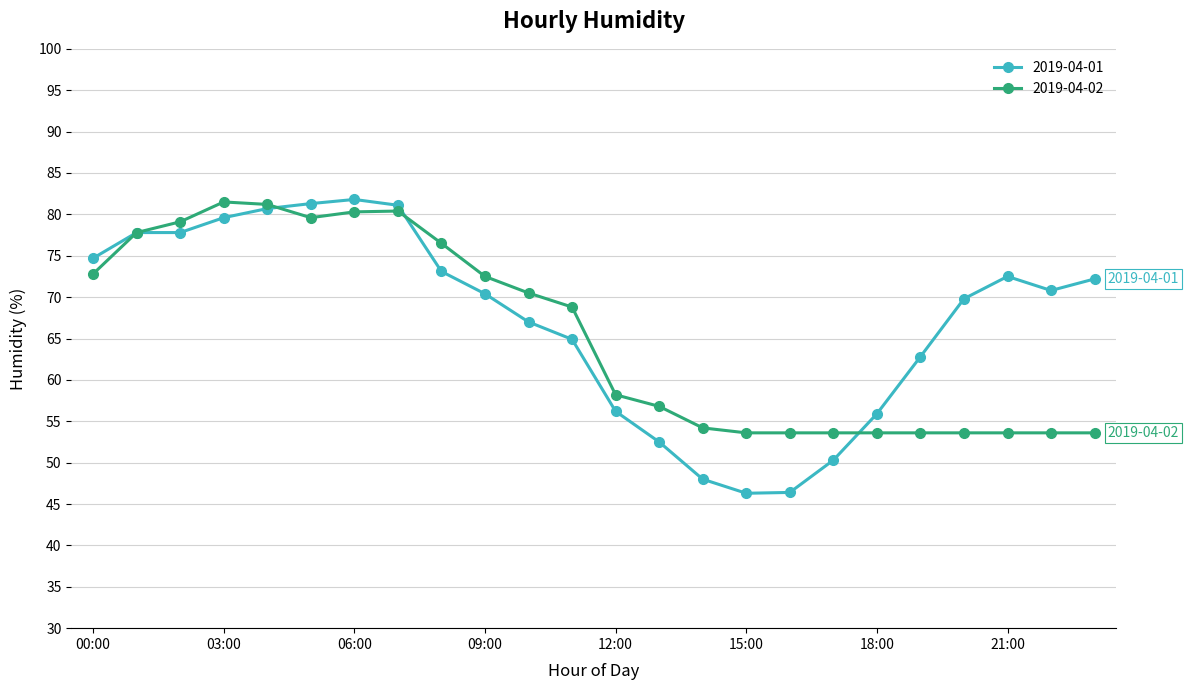

True or false: 2019-04-01 has more than 0 interior local peaks.

True